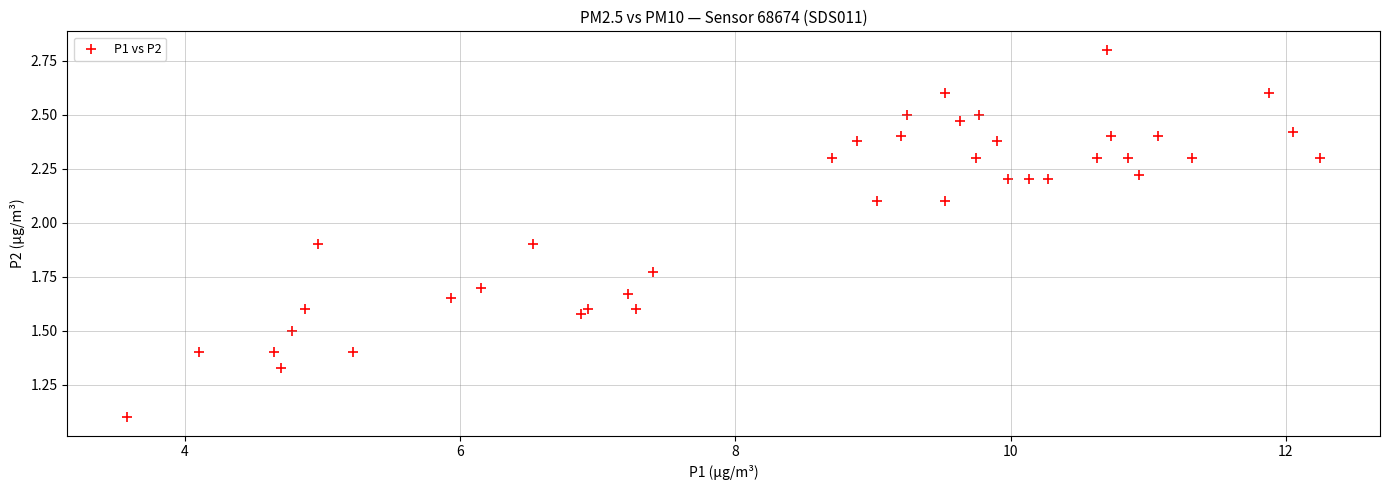

What Y value in the scatter plot is closest to 1?

1.1